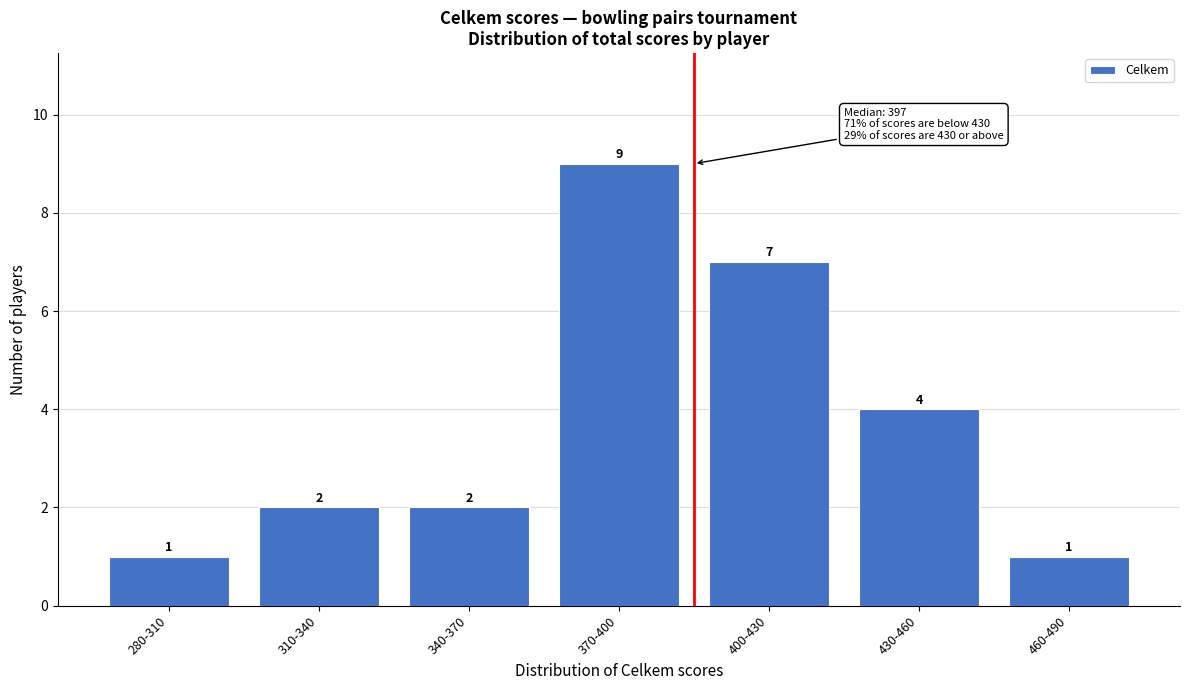

Reading left to right, list all the values displayed in this chart.

1	2	2	9	7	4	1